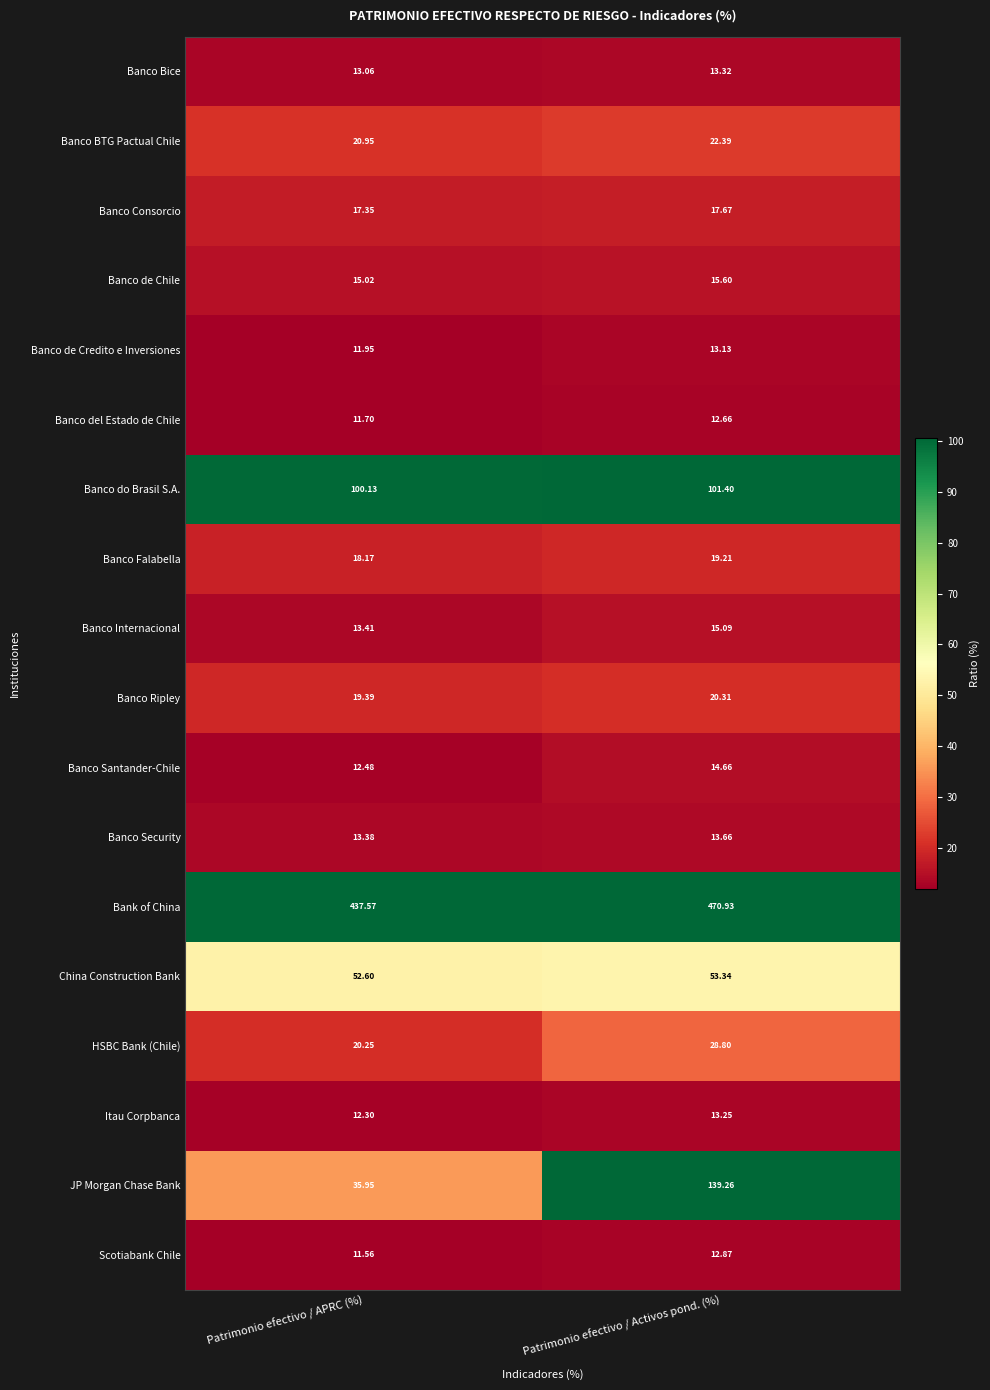

Which category has the highest value across all series?

Patrimonio efectivo / Activos pond. (%)